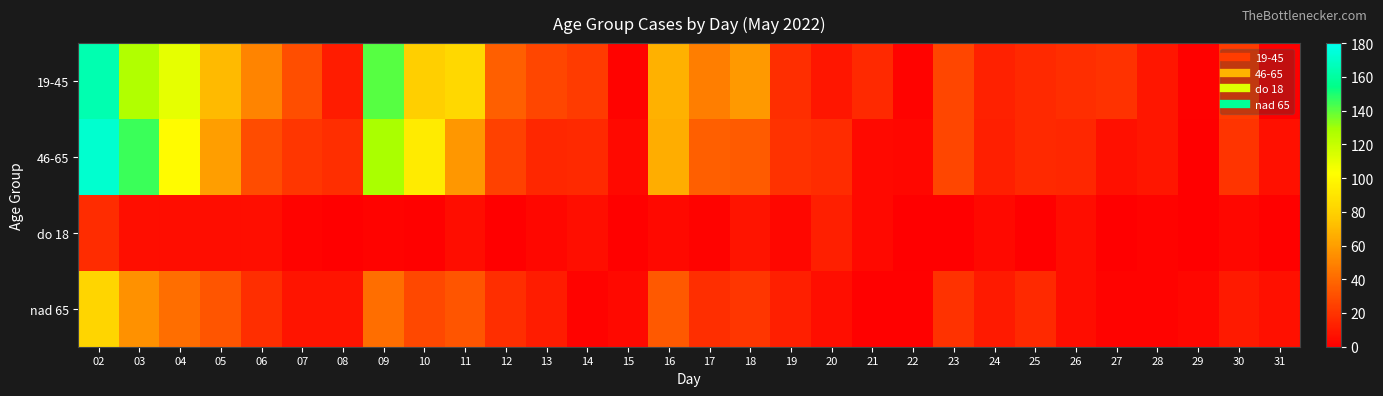

How many series are shown in this chart?

4